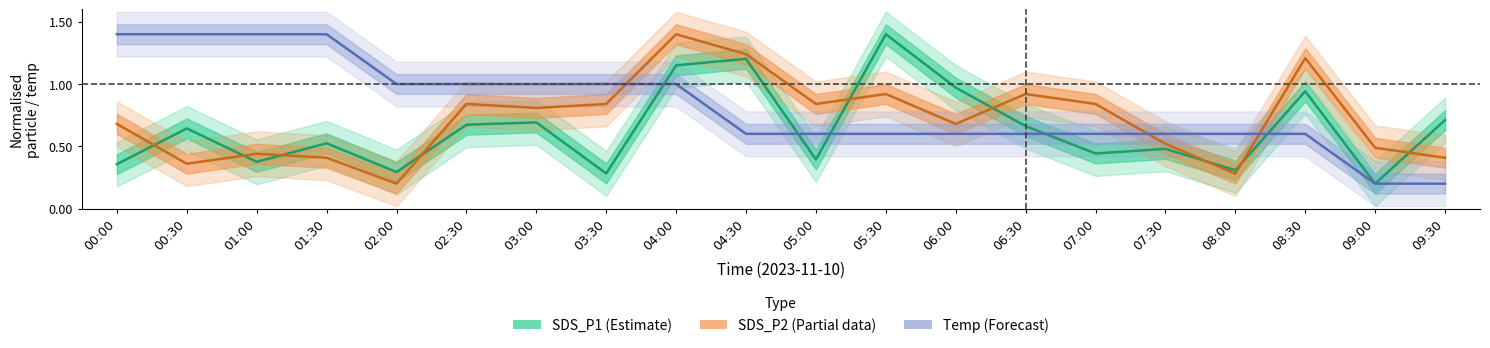

How many interior local valleys does the SDS_P1 (Estimate) series have?

7